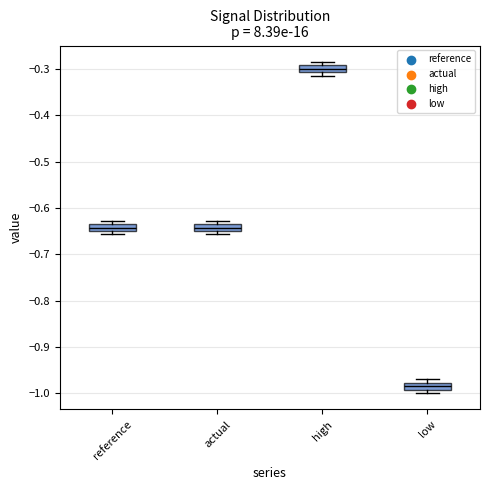

Which box's median line is the highest?

high